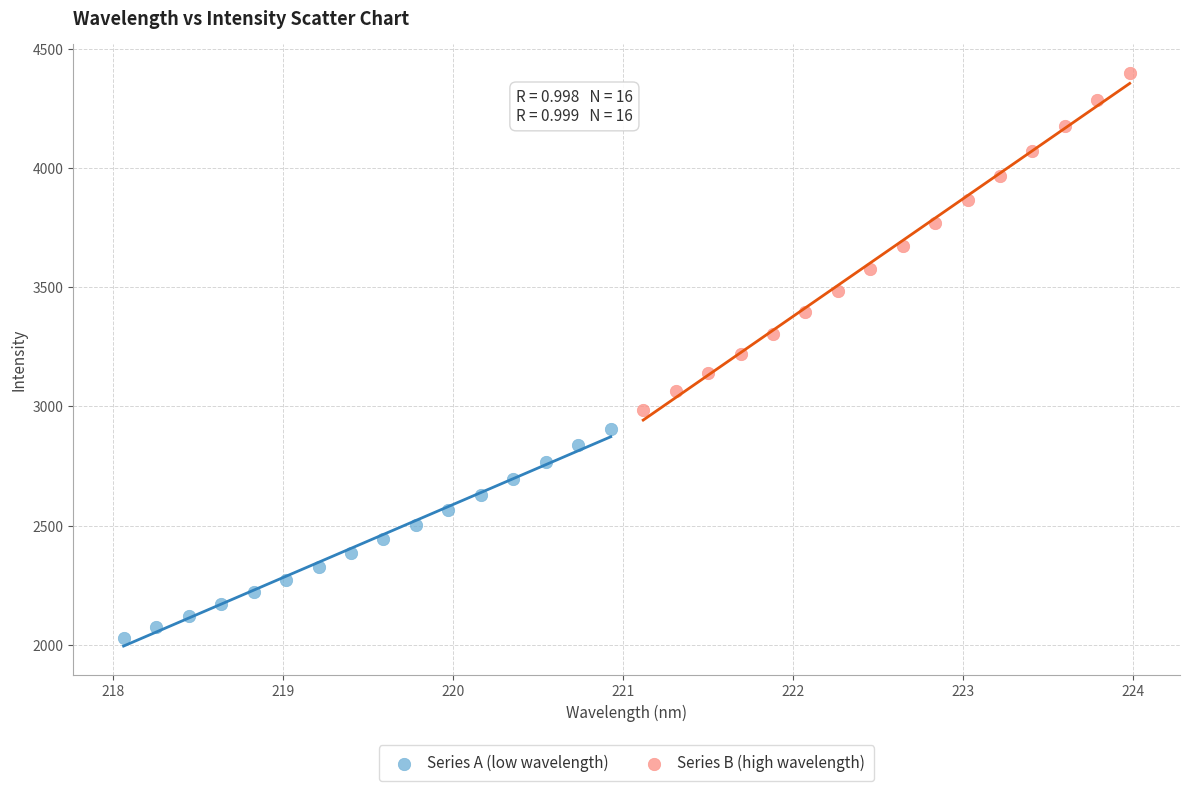

Which series reaches the maximum Y coordinate?

Series B (high wavelength)